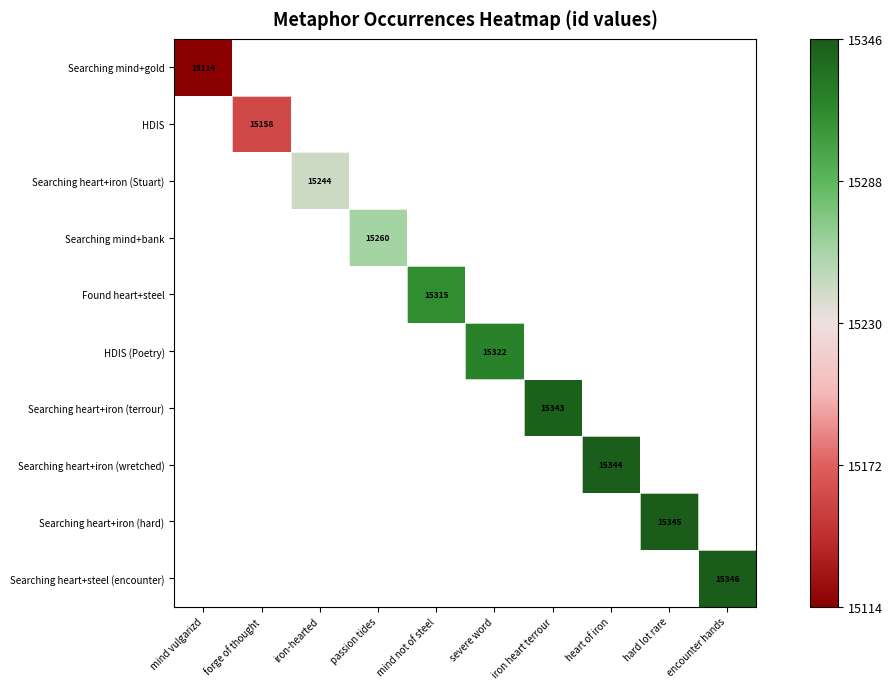

True or false: Searching heart+iron (wretched) has a value of 6626.8 at heart of iron.

False